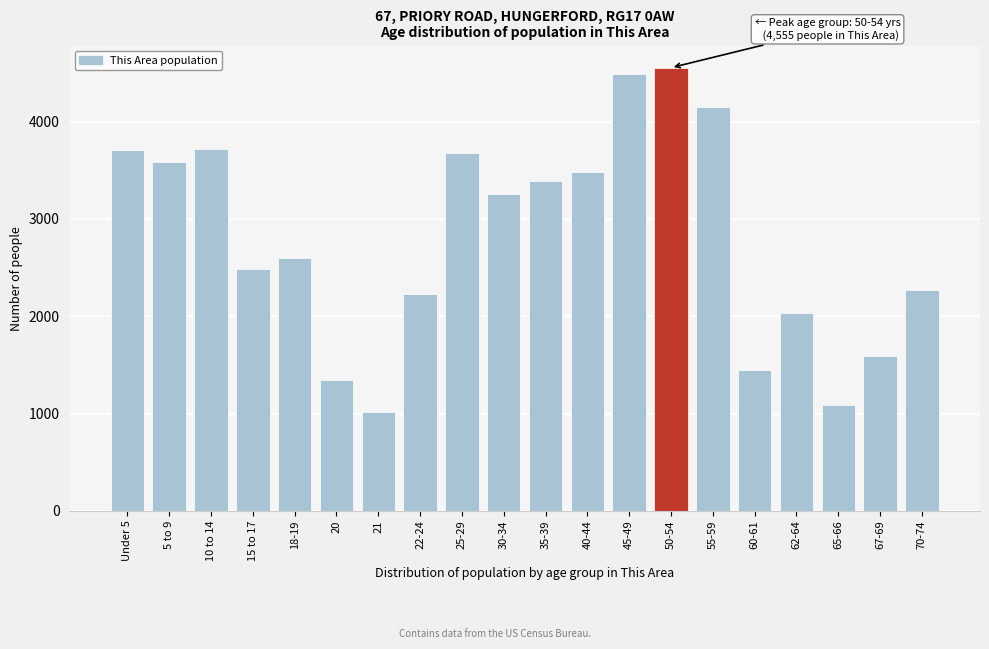

What is the difference between the maximum and second lowest values?

3465